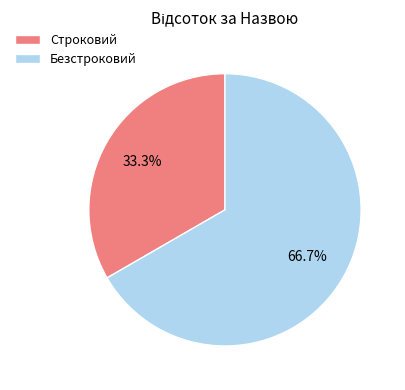

To the nearest percent, what is the average slice percentage?

50%